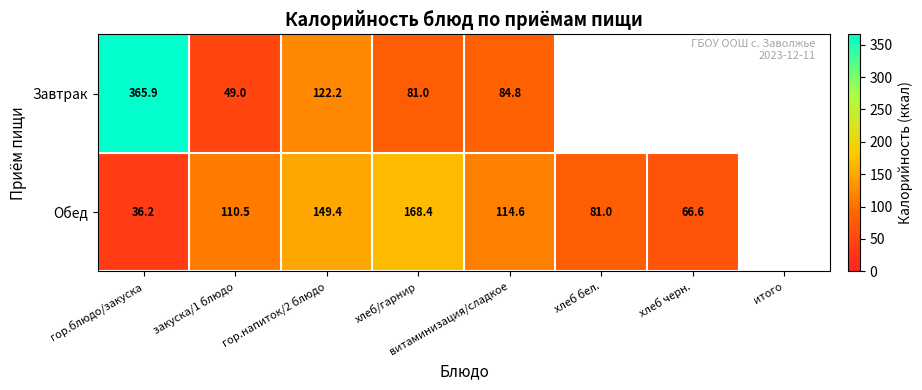

The Завтрак series shows 70.7 at закуска/1 блюдо. True or false?

False